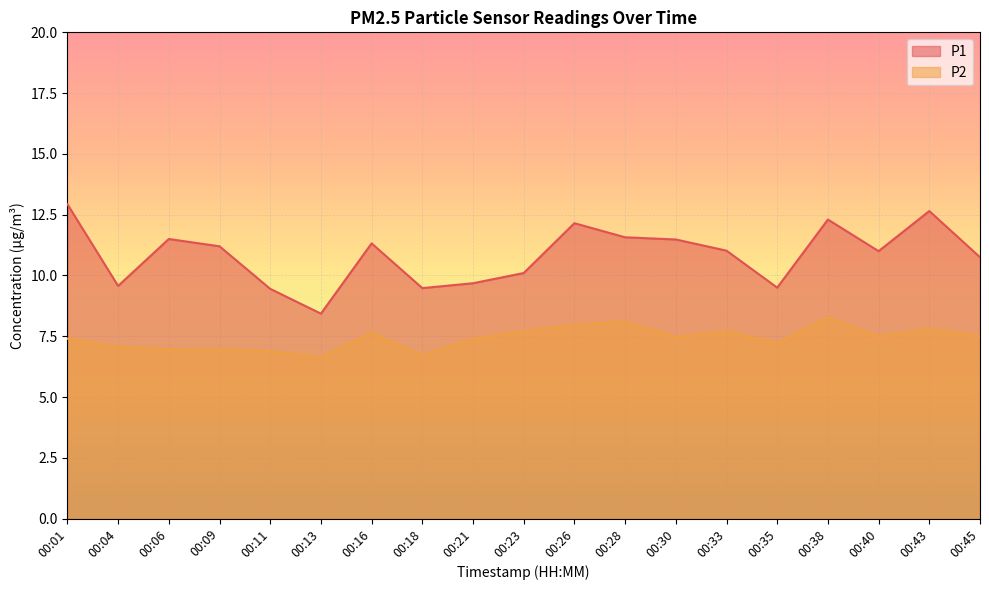

Which series has the widest spread of values?

P1